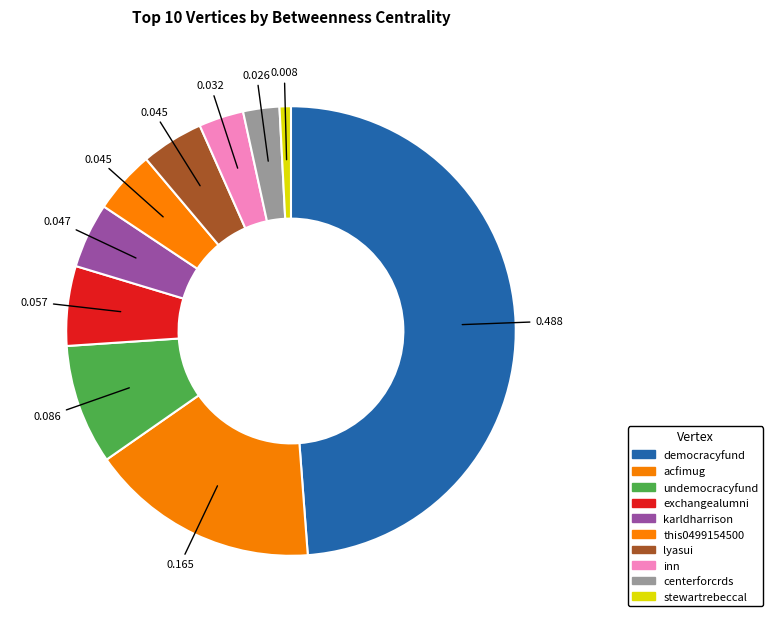

How many slices are in this pie chart?

10